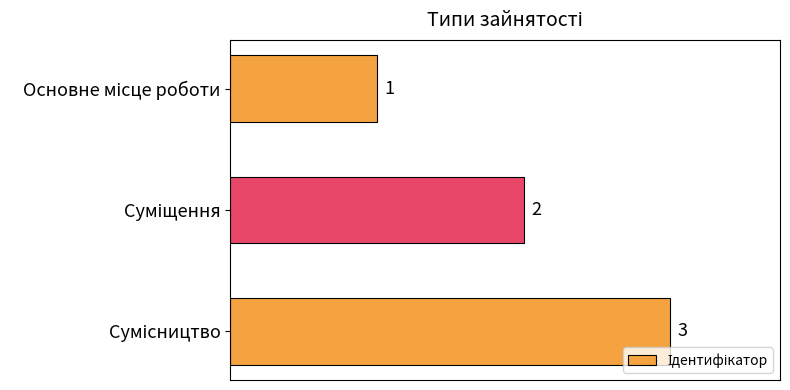

How many values are below 2?

1